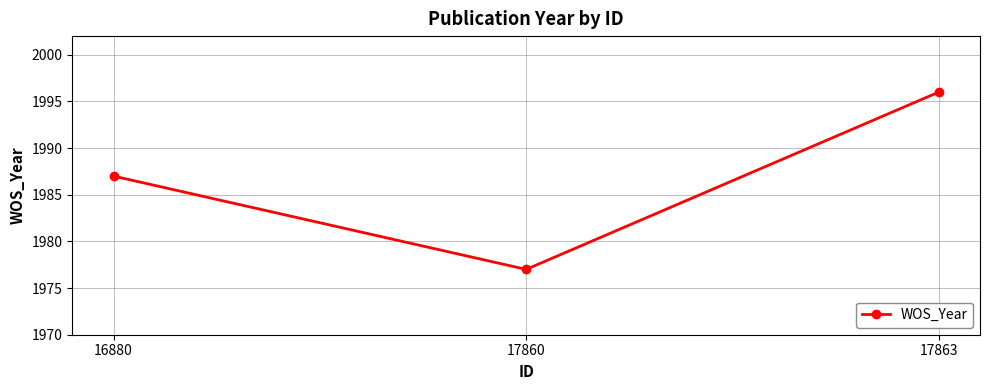

Which label corresponds to the largest value in the chart?

17863